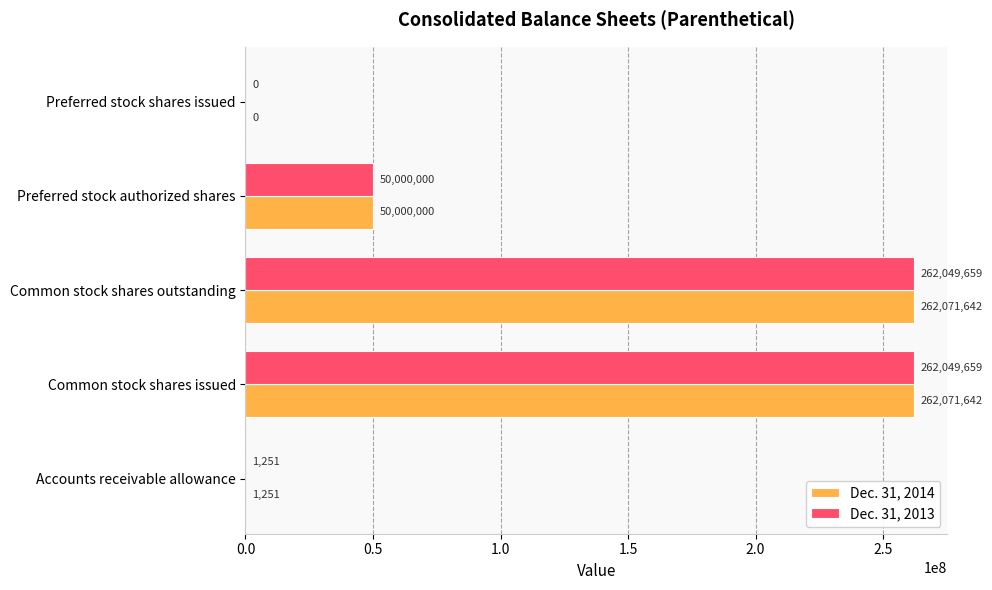

How many categories are shown in the chart?

5